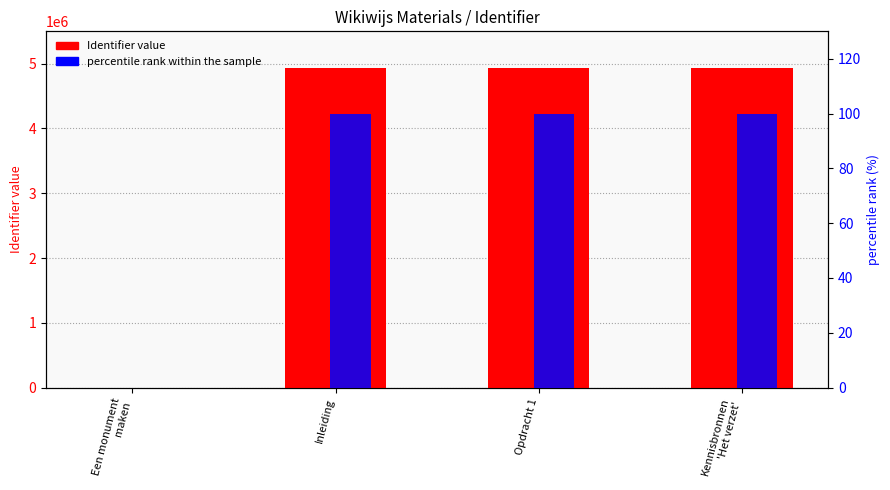

What is the difference between the highest and lowest values at Inleiding?

4928600